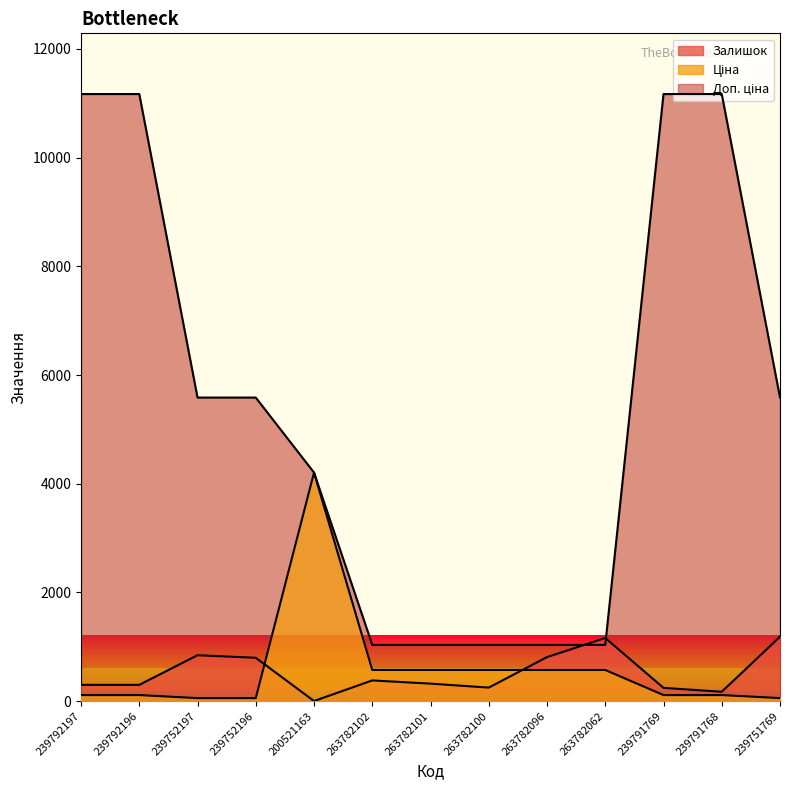

True or false: Доп. ціна has a value of 4092.9 at 239791768.

False